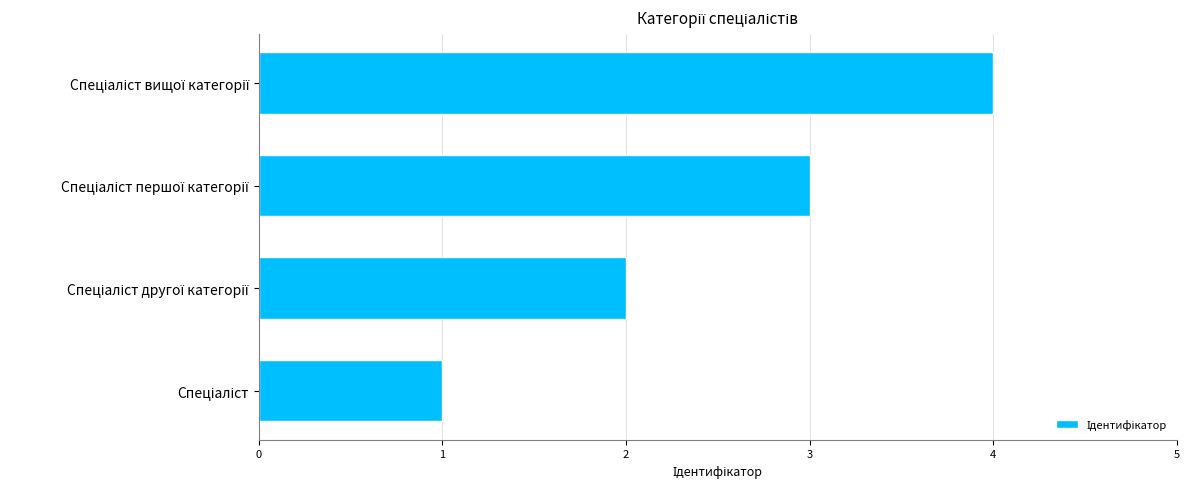

What is the greatest value displayed?

4